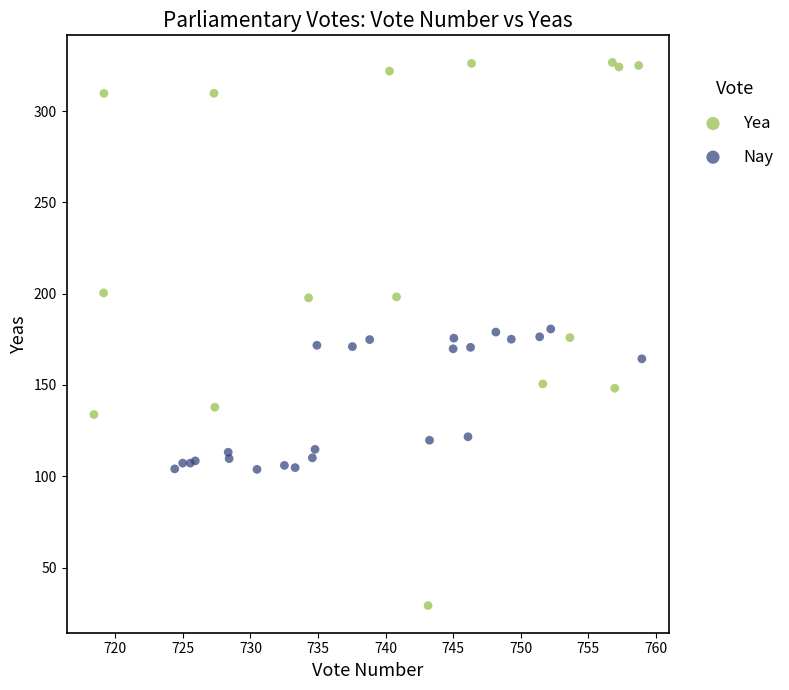

Which series reaches the maximum Y coordinate?

Yea